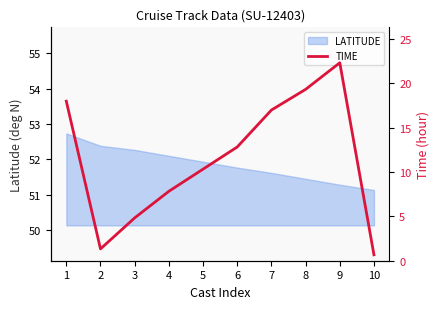

The value at 7 is 17.0. True or false?

True